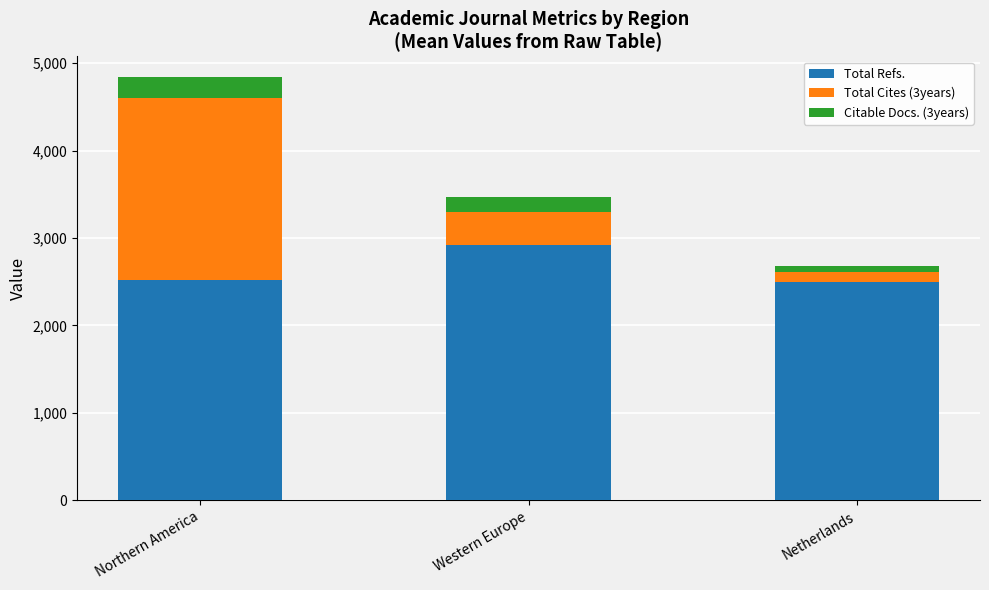

What is the total value across all series at Netherlands?

2681